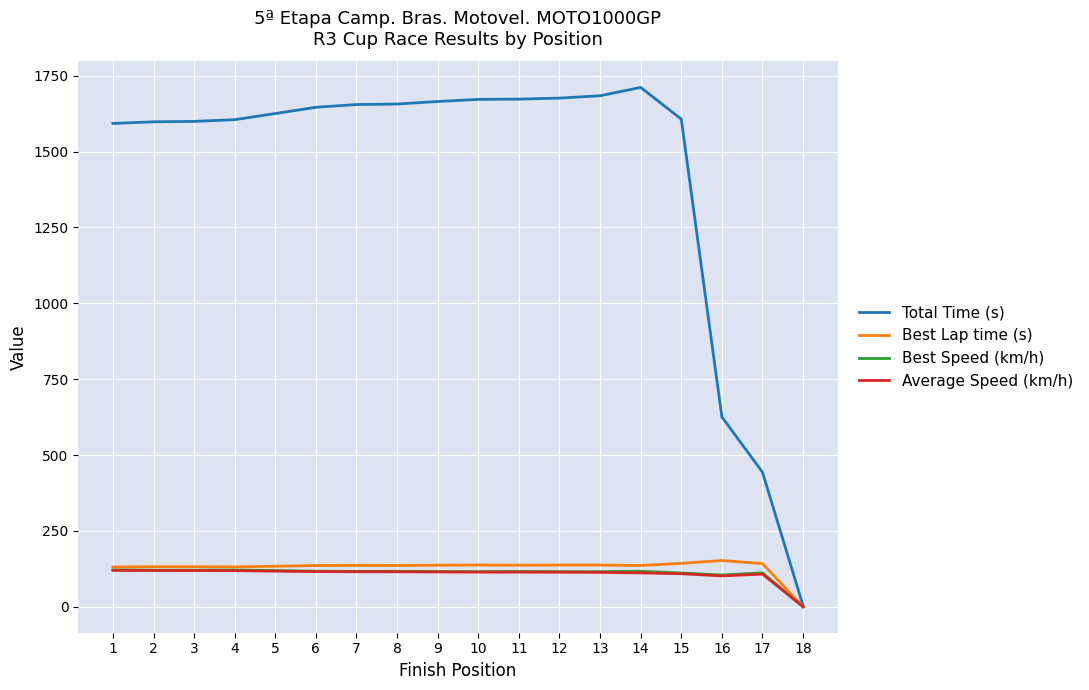

What is the maximum value shown in the chart?

1711.5